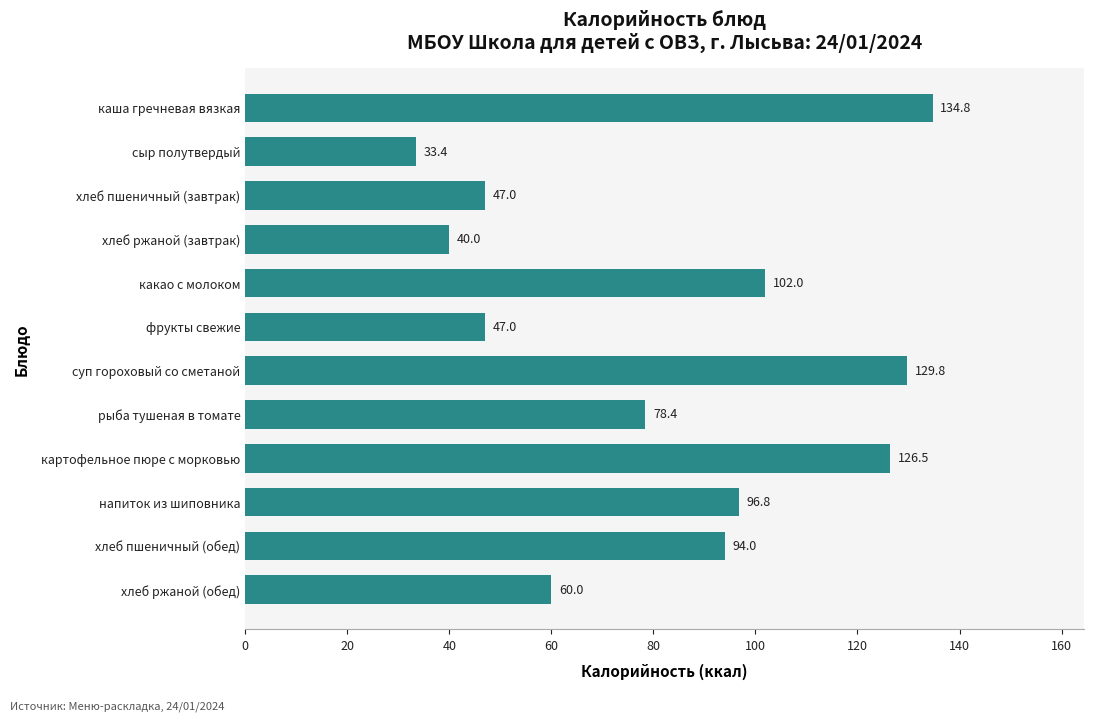

Reading top to bottom, transcribe all the data shown in this chart.

каша гречневая вязкая=134.8	сыр полутвердый=33.4	хлеб пшеничный (завтрак)=47.0	хлеб ржаной (завтрак)=40.0	какао с молоком=102.0	фрукты свежие=47.0	суп гороховый со сметаной=129.8	рыба тушеная в томате=78.4	картофельное пюре с морковью=126.5	напиток из шиповника=96.8	хлеб пшеничный (обед)=94.0	хлеб ржаной (обед)=60.0